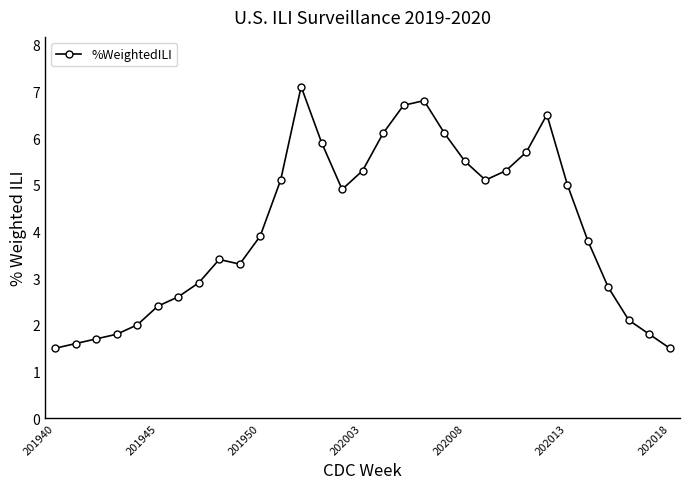

What is the difference between the second highest and second lowest values?

5.3